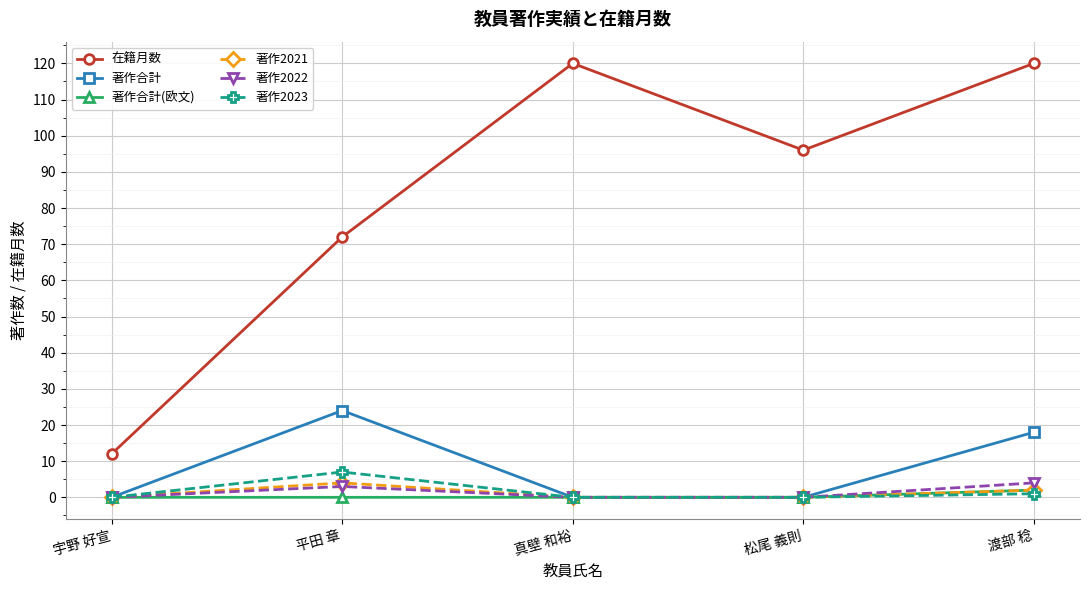

At how many categories does at least one series exceed 32?

4